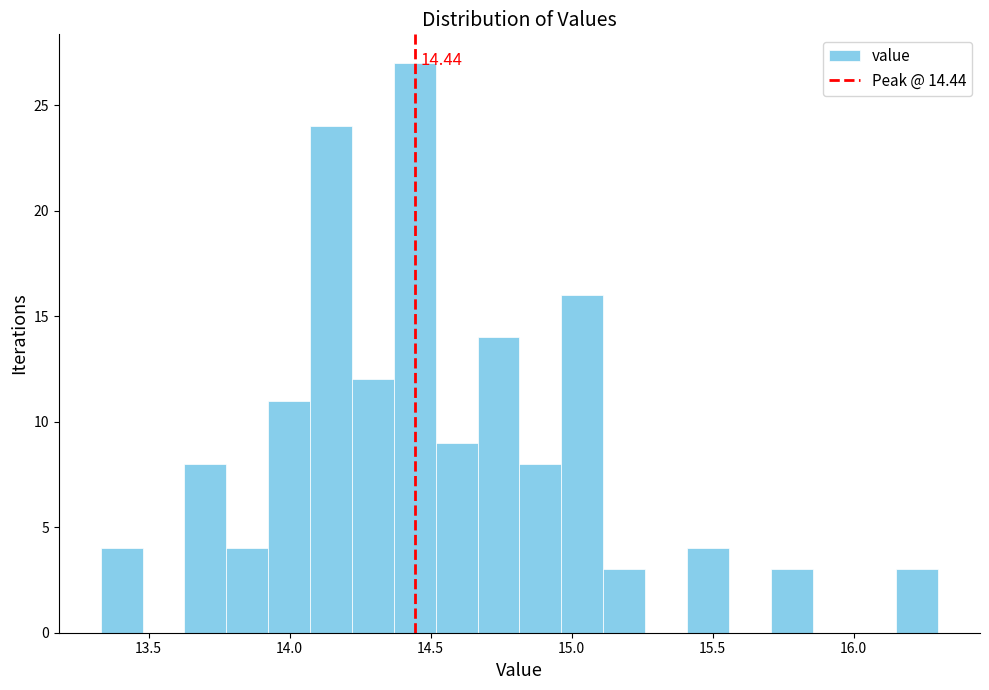

Around what value on the x-axis is the tallest bar? Give the approximate position of its centre, as read against the axis.

14.45